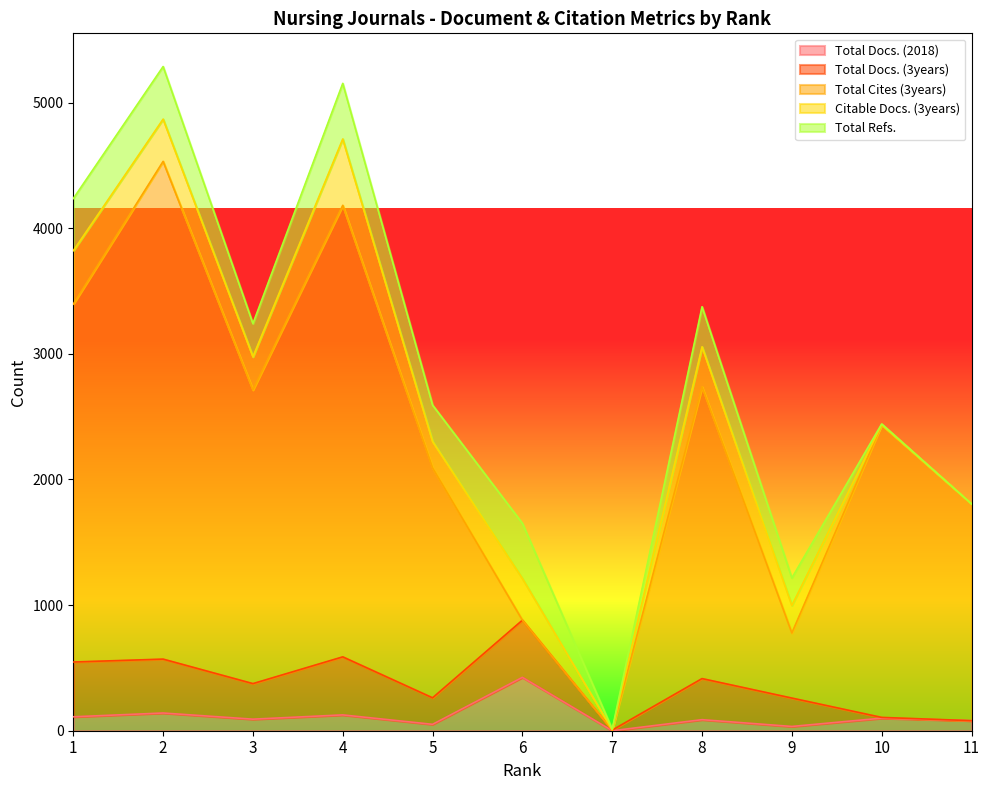

Which series has the largest total across all categories?

Total Cites (3years)